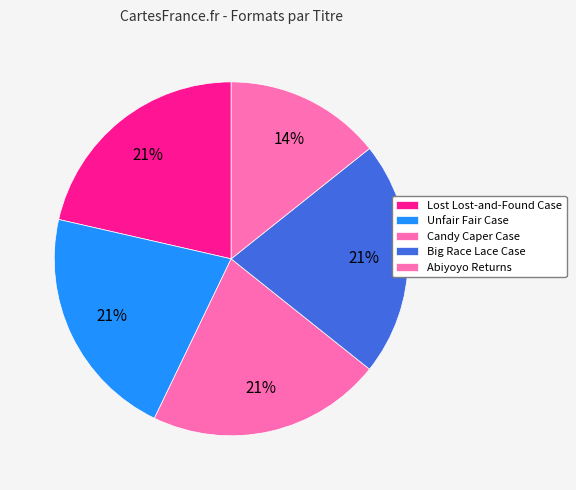

To the nearest percent, what percentage of the pie is Big Race Lace Case?

21%